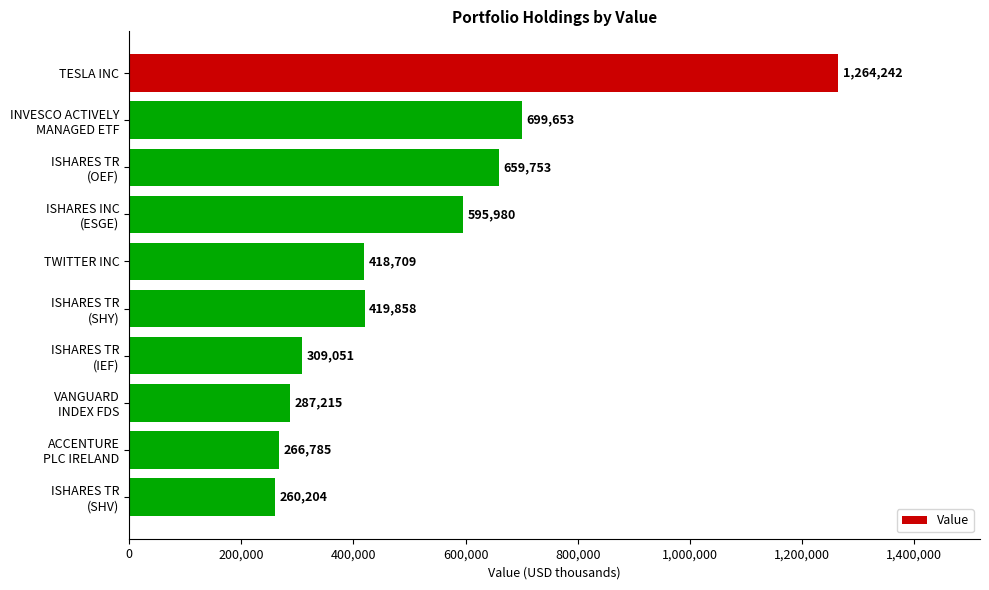

What is the value of the 4th bar from the top?

595980